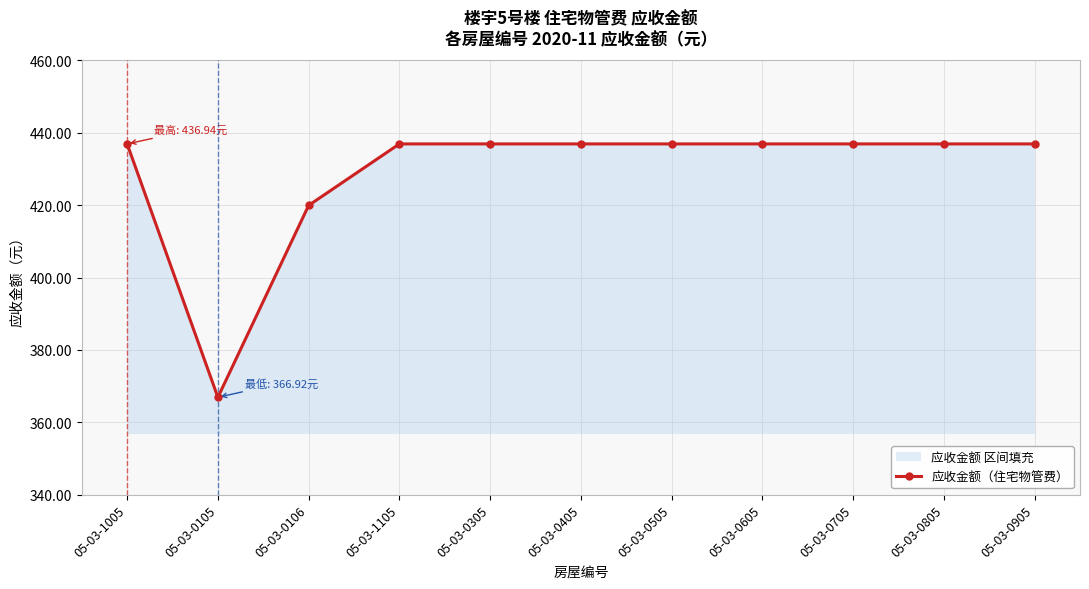

Approximately how many times larger is the value at 05-03-0705 compared to 05-03-1105?

1.0